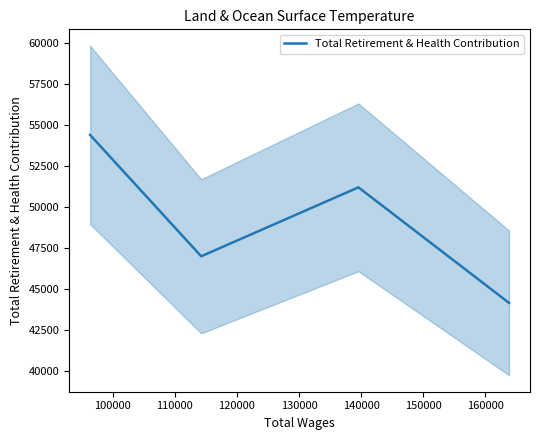

What is the minimum value for Total Retirement & Health Contribution?

44163